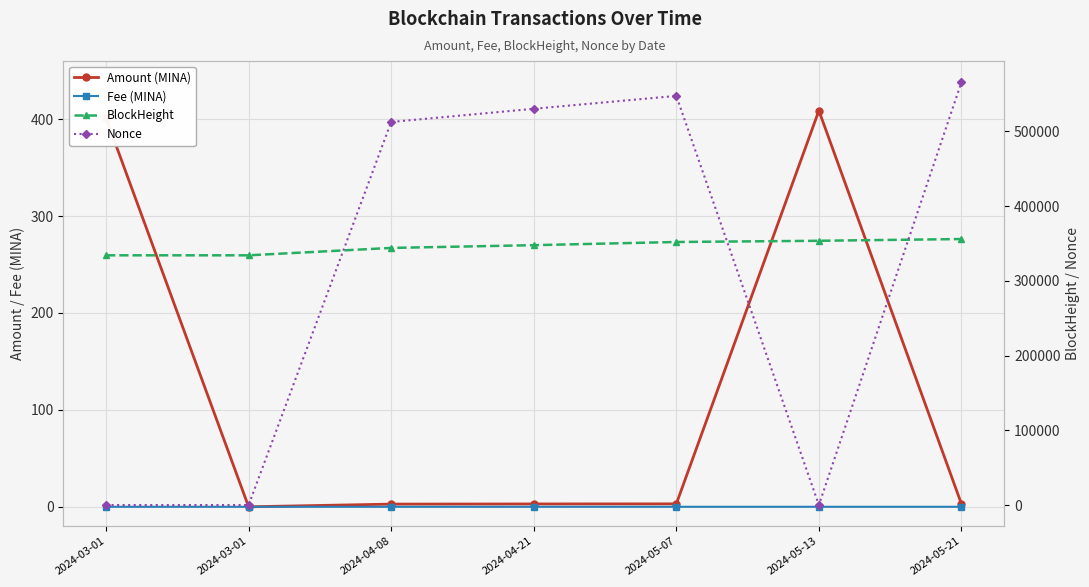

Which has a higher value, 2024-04-21 or 2024-05-13?

2024-05-13